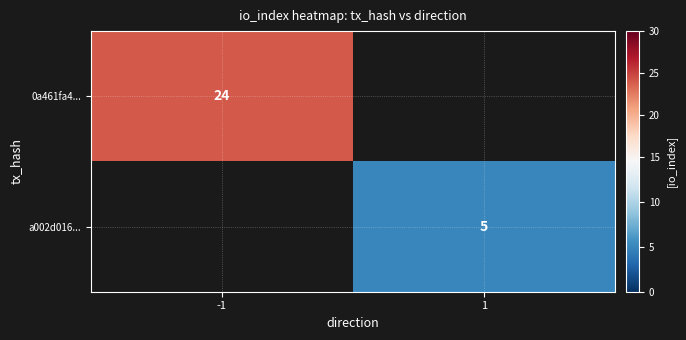

Count the number of categories in the chart.

2